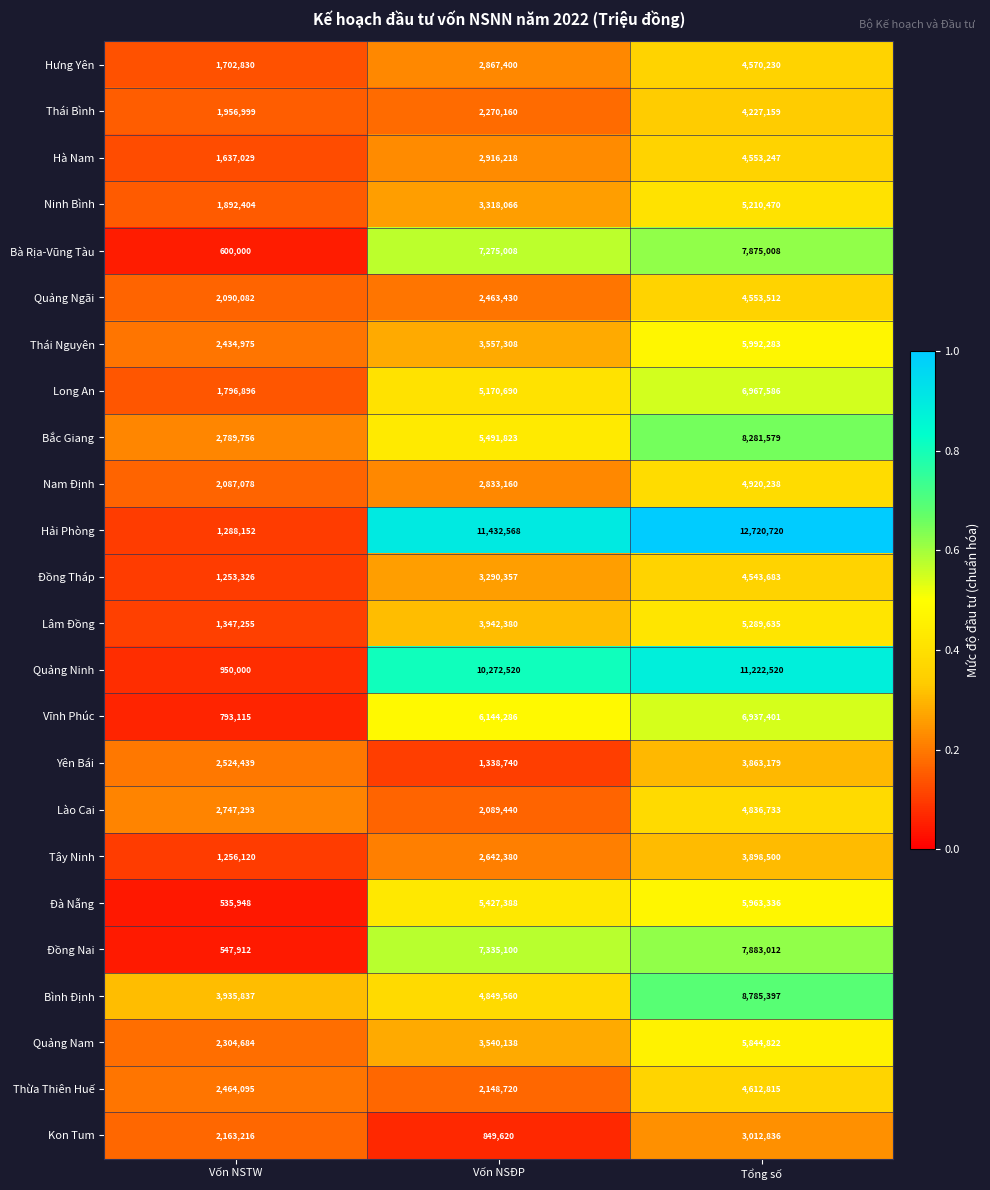

Rank the series by their maximum value, from highest to lowest.

Hải Phòng, Quảng Ninh, Bình Định, Bắc Giang, Đồng Nai, Bà Rịa-Vũng Tàu, Long An, Vĩnh Phúc, Thái Nguyên, Đà Nẵng, Quảng Nam, Lâm Đồng, Ninh Bình, Nam Định, Lào Cai, Thừa Thiên Huế, Hưng Yên, Quảng Ngãi, Hà Nam, Đồng Tháp, Thái Bình, Tây Ninh, Yên Bái, Kon Tum